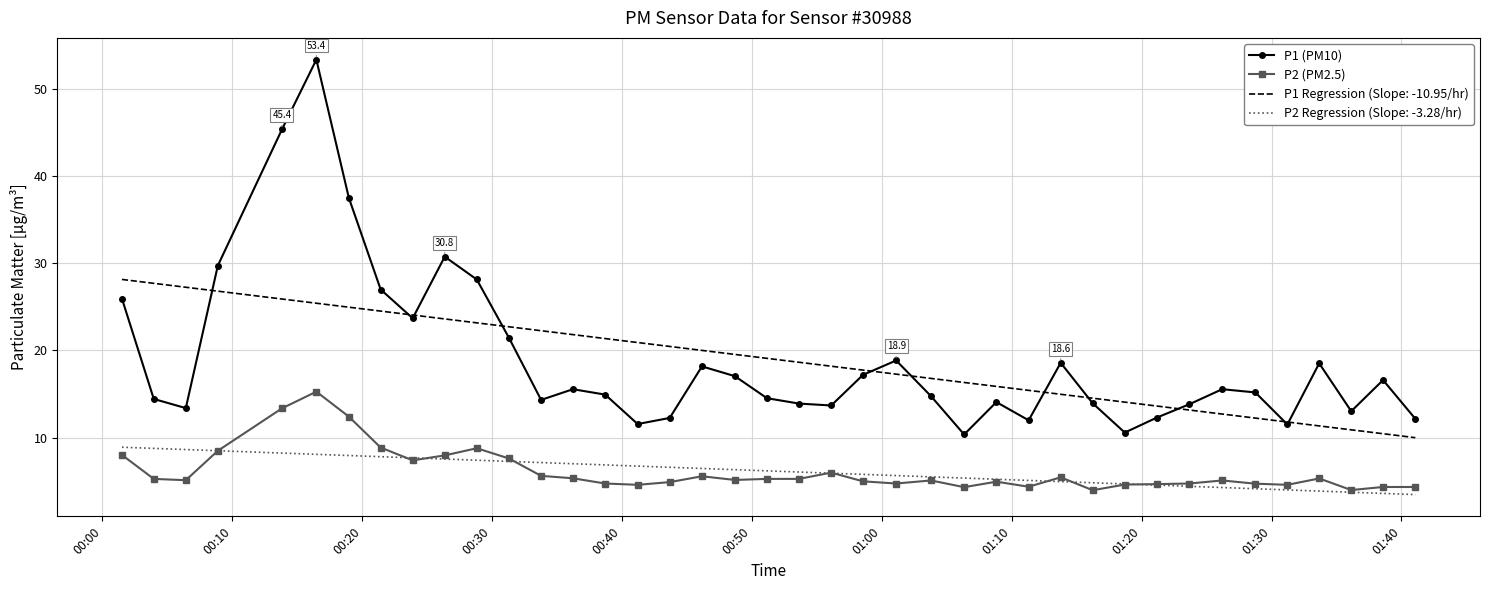

True or false: P2 (PM2.5) and P1 (PM10) intersect in this chart.

False